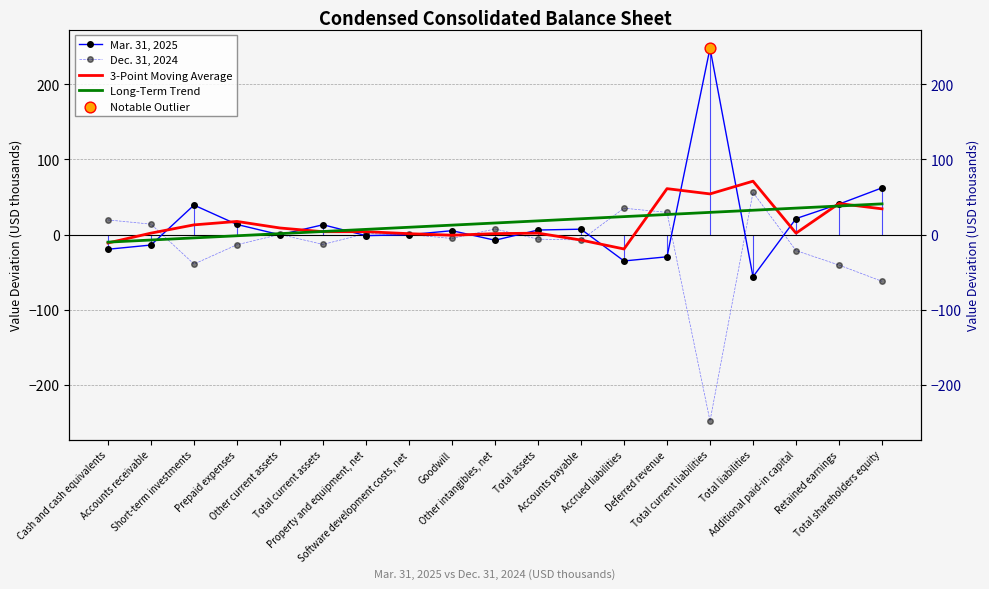

What is the total value across all series at Goodwill?

11.8